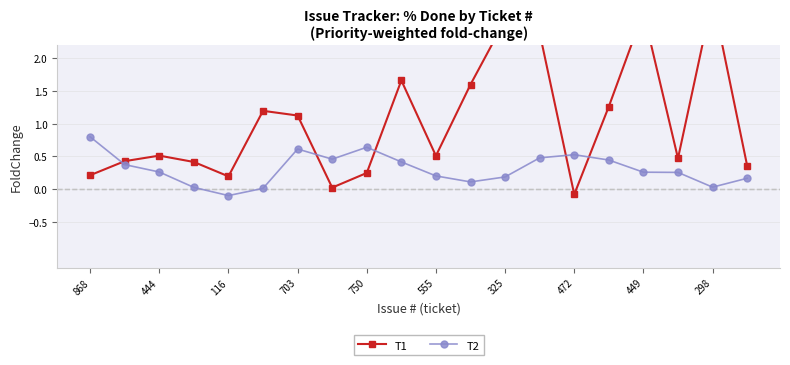

The T2 series shows 0.8 at 868. True or false?

True